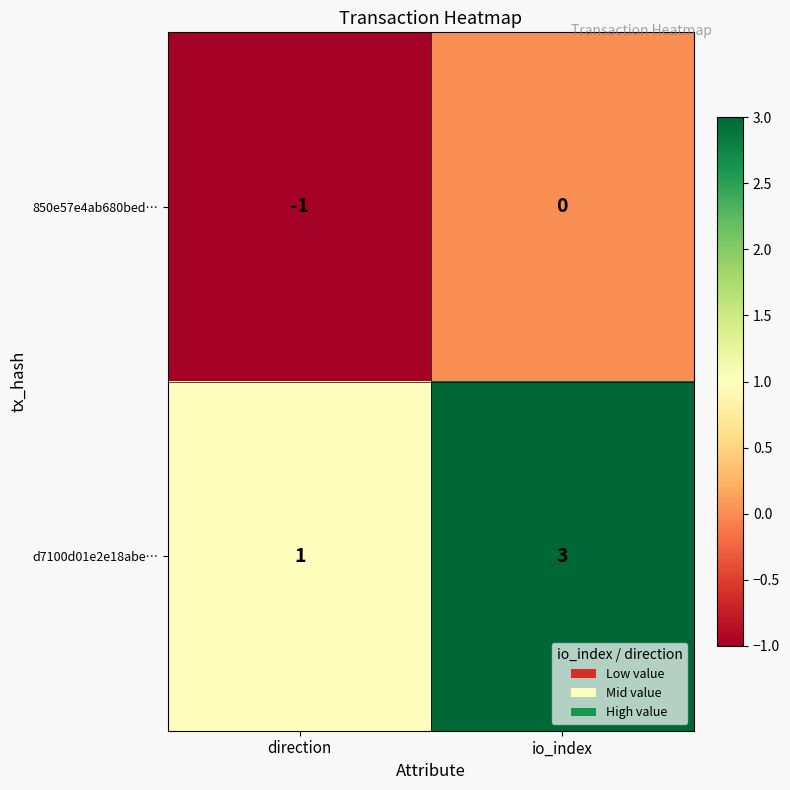

Is it true that 850e57e4ab680bed… equals 0 at io_index?

True